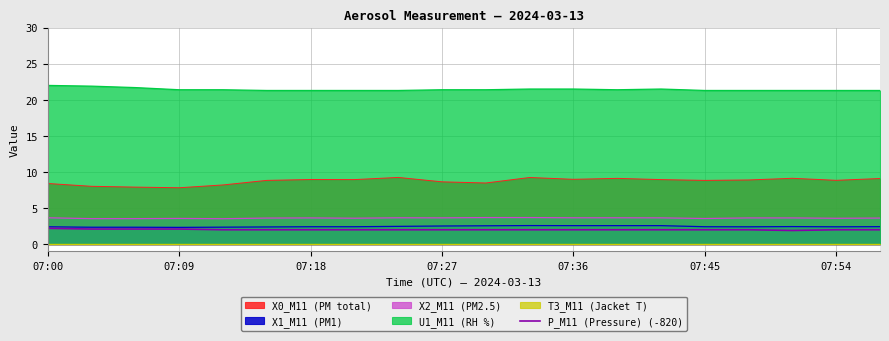

True or false: the data has more than 1 interior local peaks.

False